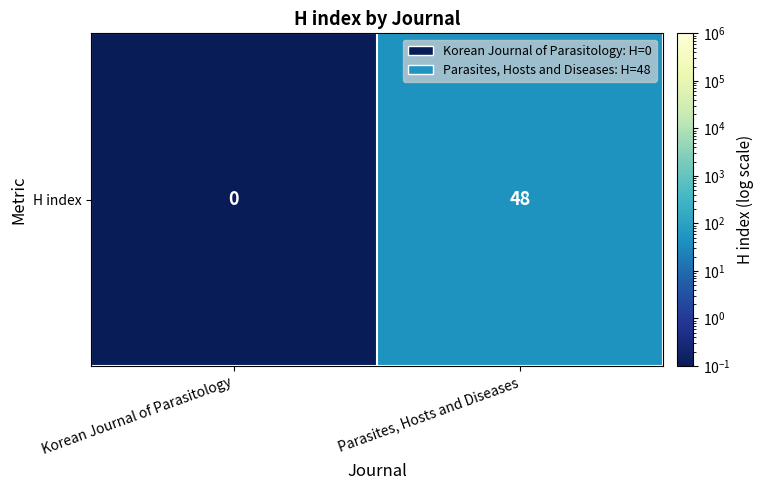

What is the change in value from Korean Journal of Parasitology to Parasites, Hosts and Diseases?

+47.9